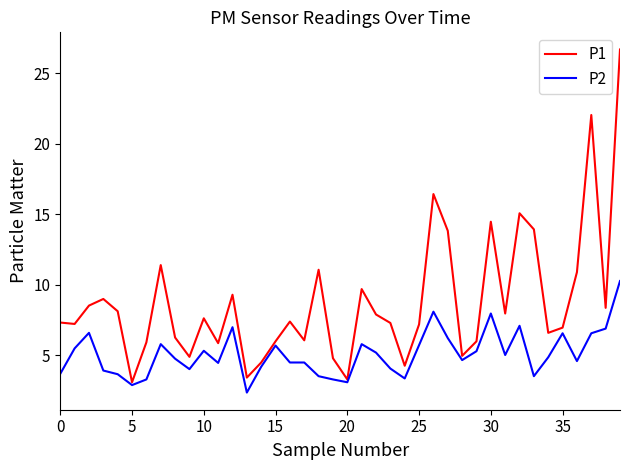

List the series in order of their peak value, lowest first.

P2, P1